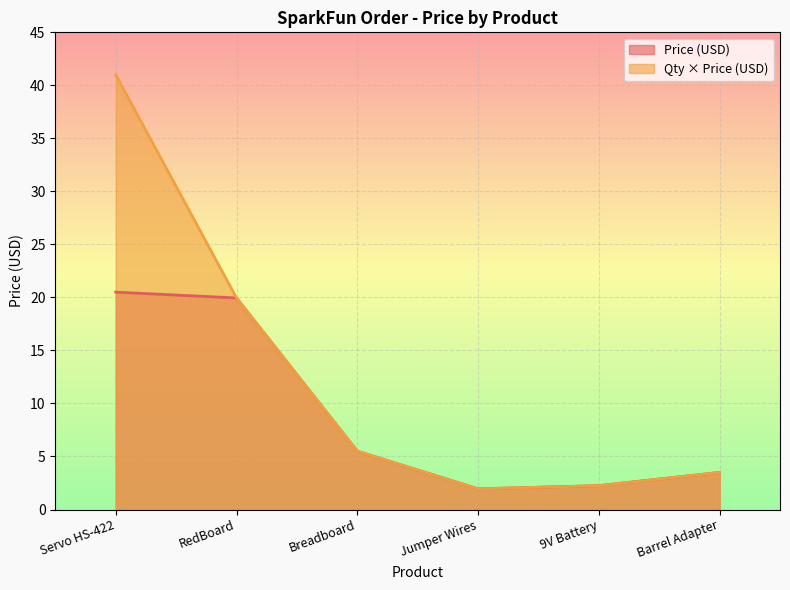

True or false: Price (USD) and Quantity x Price intersect in this chart.

False